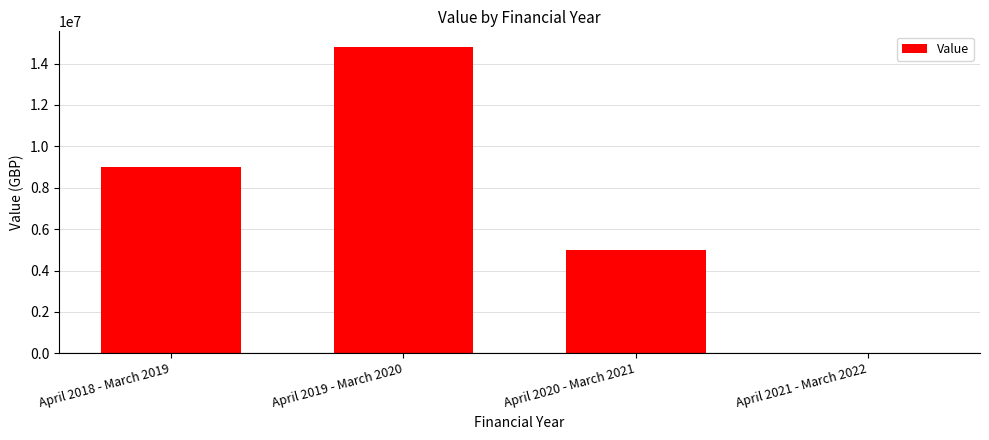

The value at April 2021 - March 2022 is 0. True or false?

True